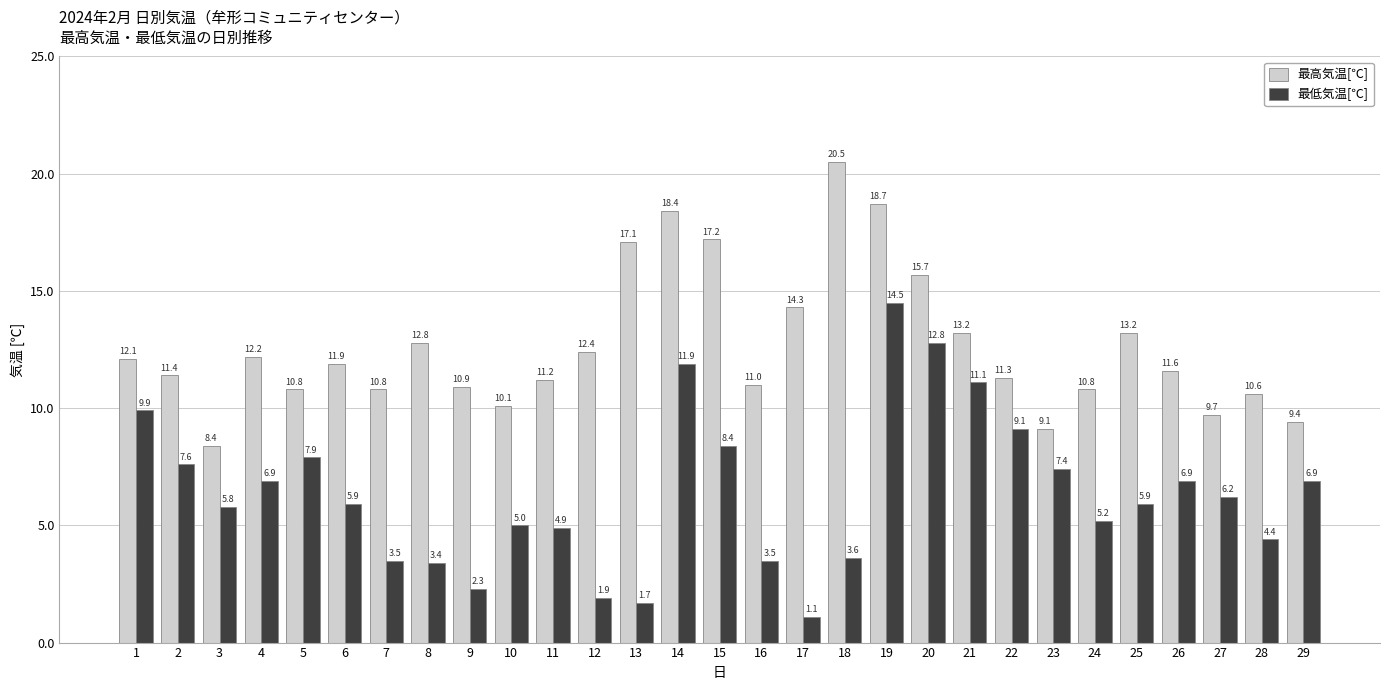

What is the highest value of the 最高気温[℃] series?

20.5